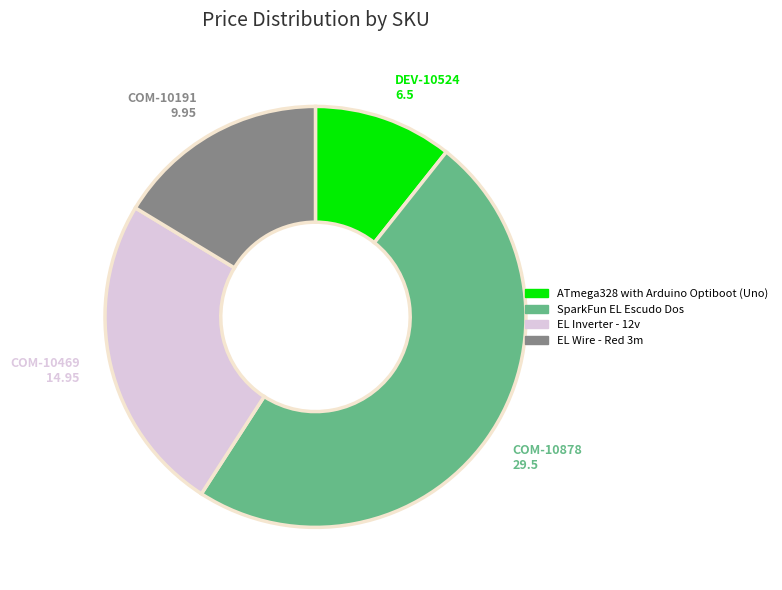

Is it true that ATmega328 with Arduino Optiboot (Uno) is 11% of the pie?

True